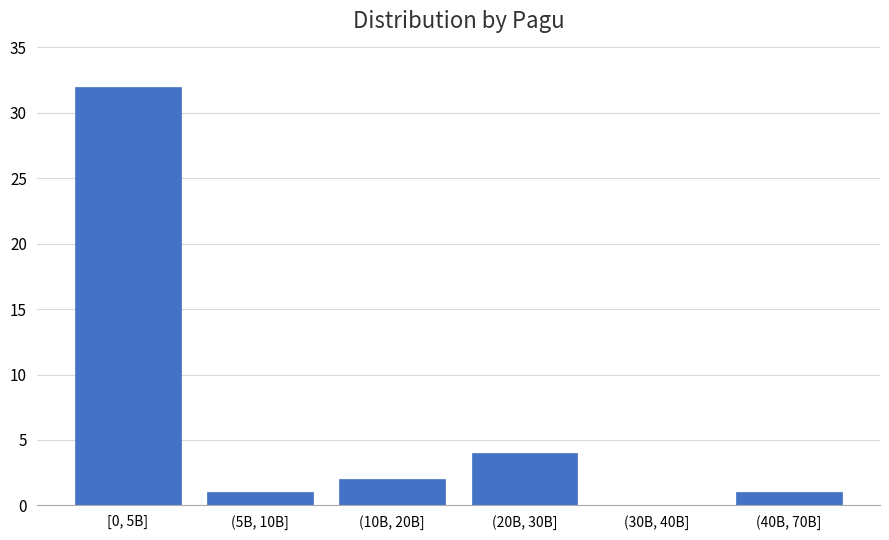

Reading left to right, list all the values displayed in this chart.

[0, 5B]=32	(5B, 10B]=1	(10B, 20B]=2	(20B, 30B]=4	(30B, 40B]=0	(40B, 70B]=1